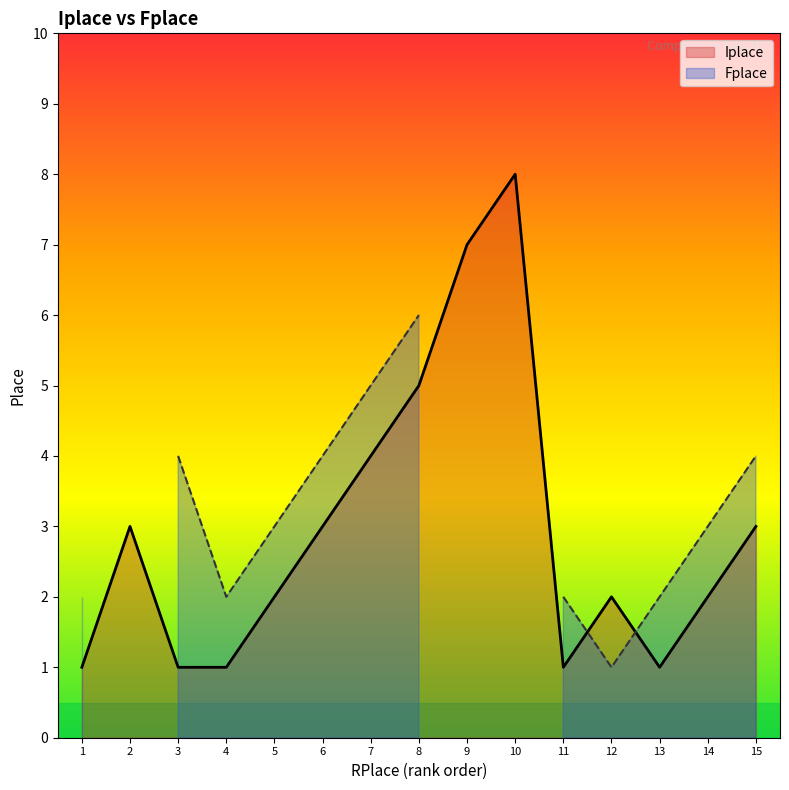

The Iplace series shows 1 at 5. True or false?

False